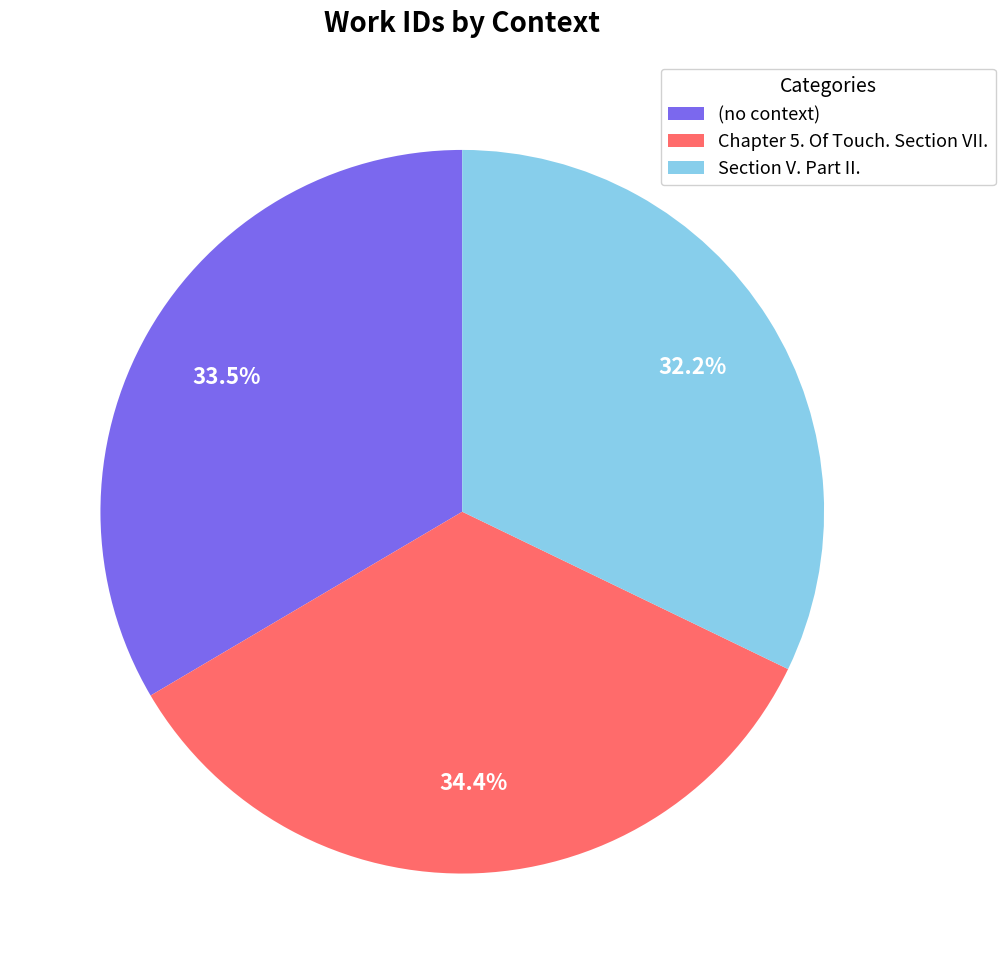

To the nearest percent, what is the difference between the largest and smallest slice percentages?

2%